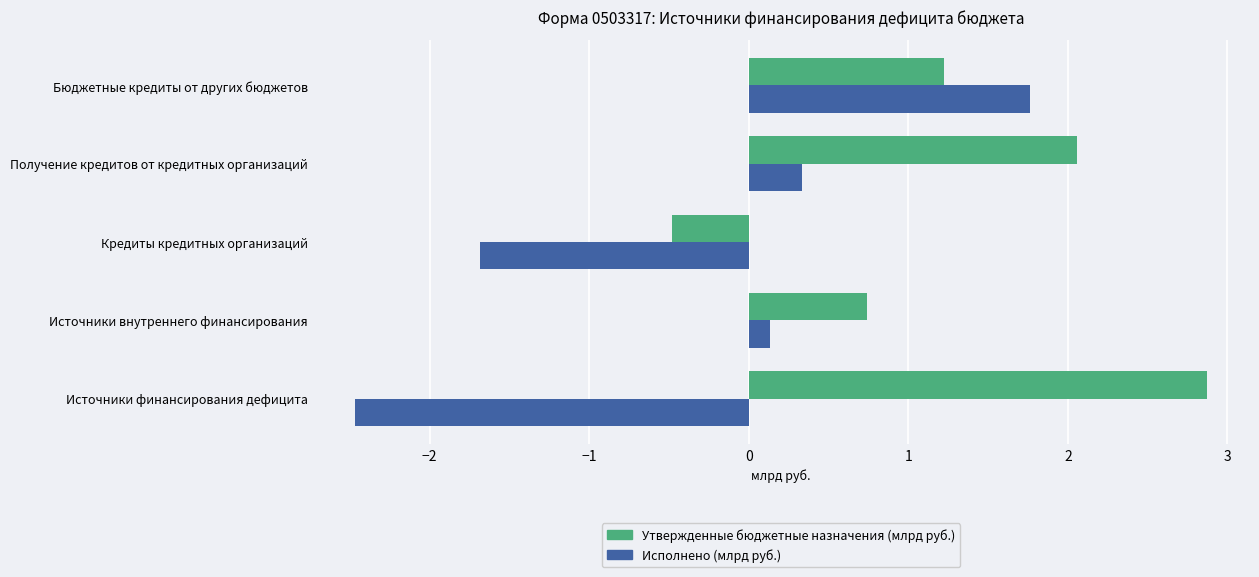

What is the maximum value for Утвержденные бюджетные назначения (млрд руб.)?

2.9